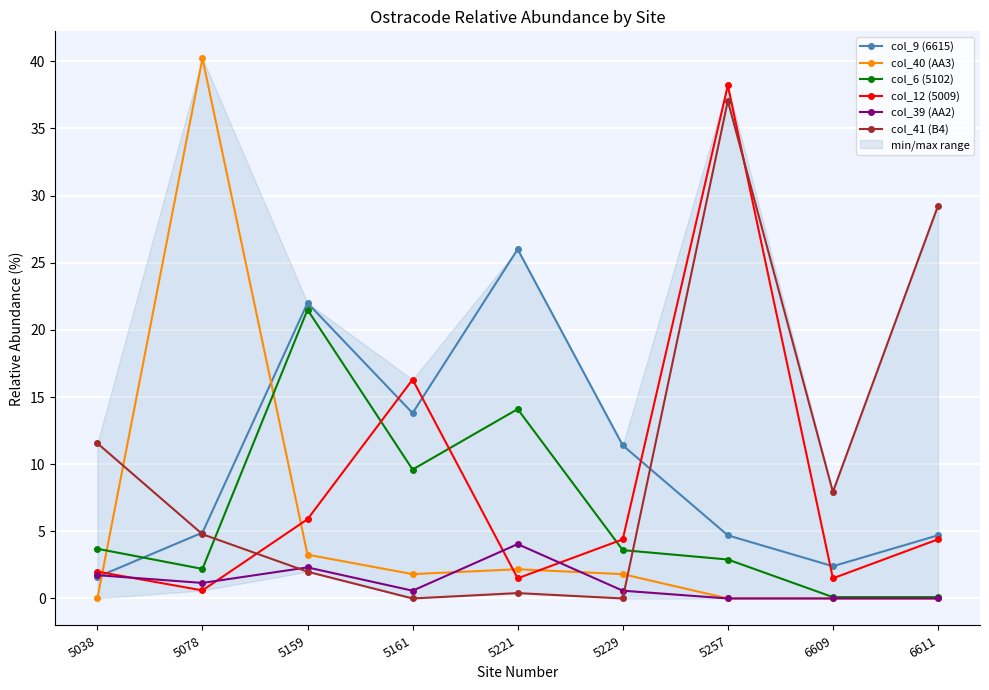

At which label does col_41 (B4) reach its peak?

5257